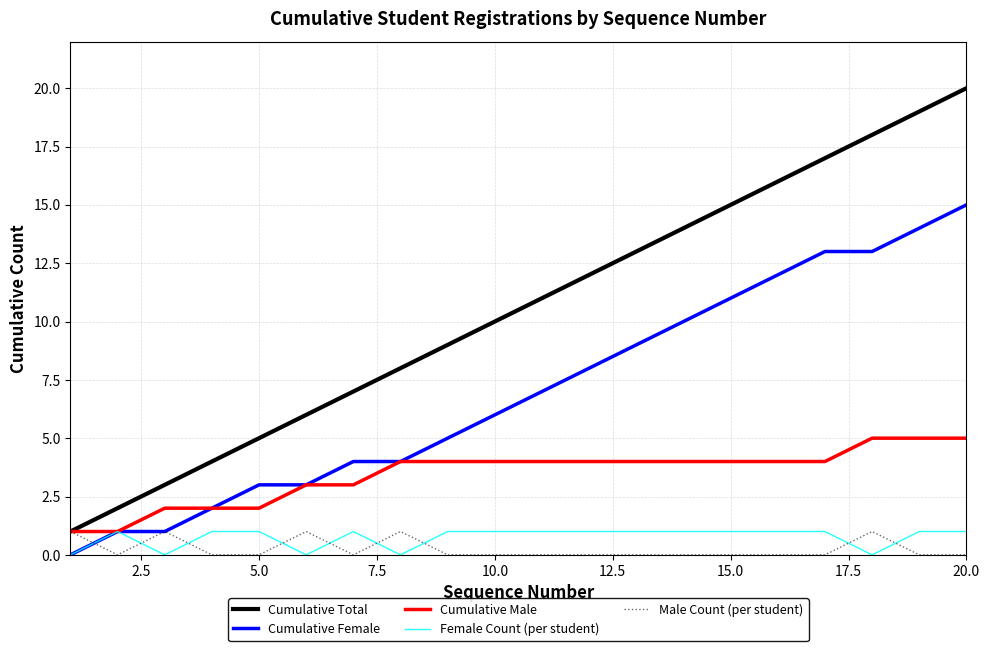

How many intersections are there between Male Count (per student) and Female Count (per student)?

9